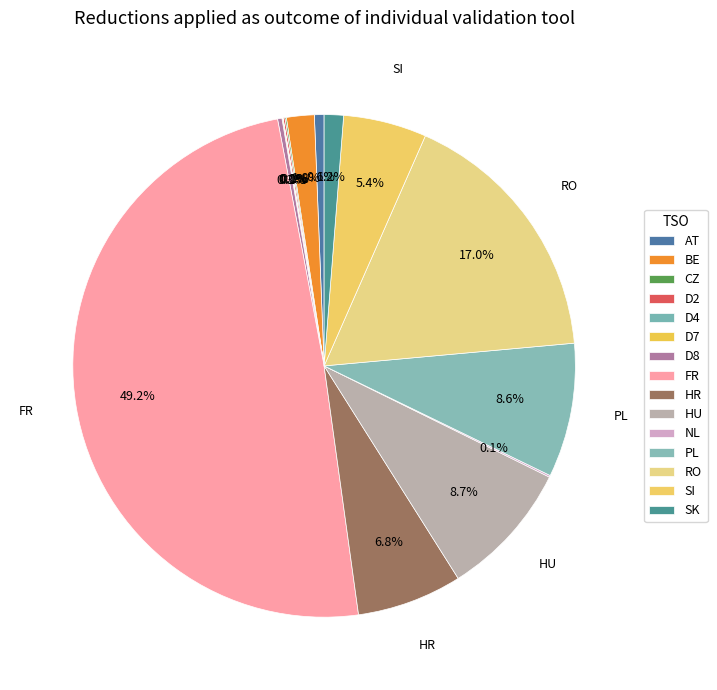

Is it true that D2 is 1% of the pie?

False